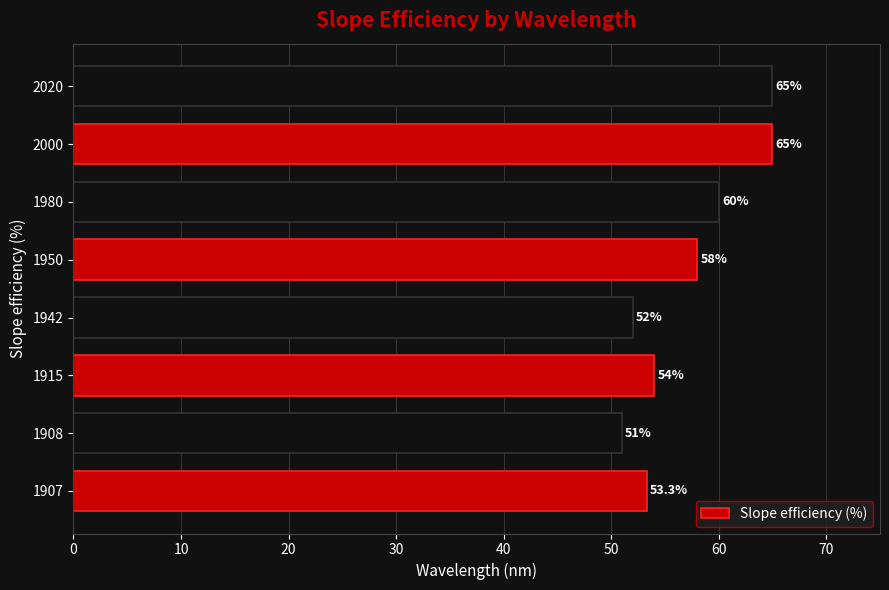

What is the change in value from 1980 to 2000?

+5.0